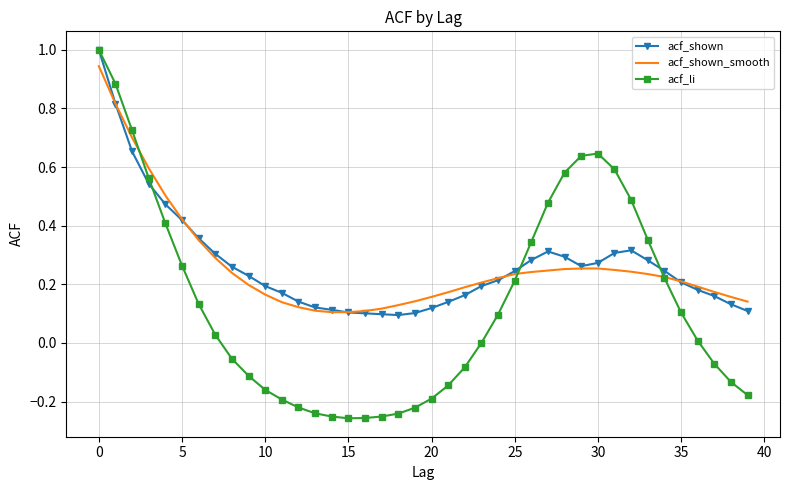

What is the highest value of the acf_shown series?

1.0